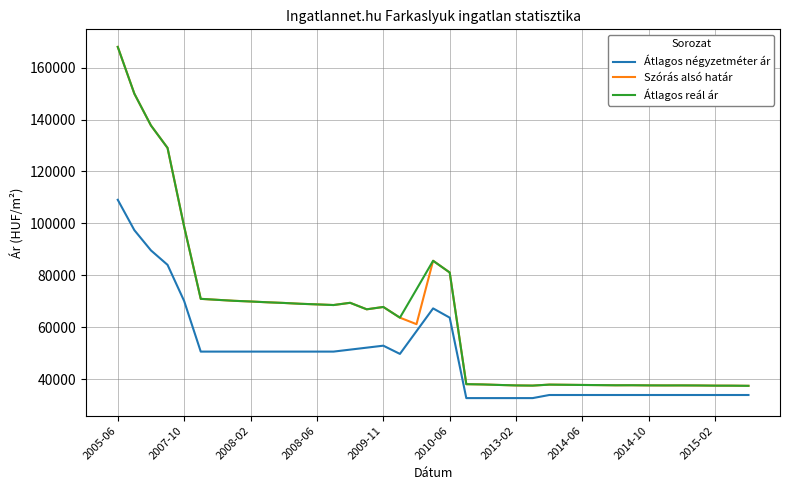

True or false: Átlagos reál ár and Átlagos négyzetméter ár cross at least once.

False